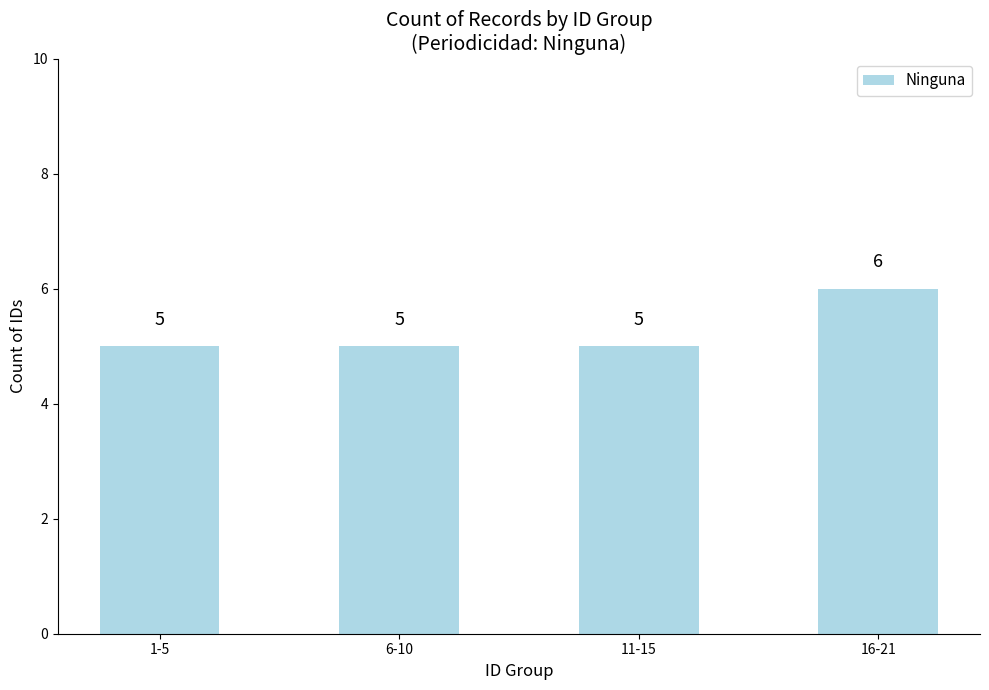

Does the chart contain any negative values?

No